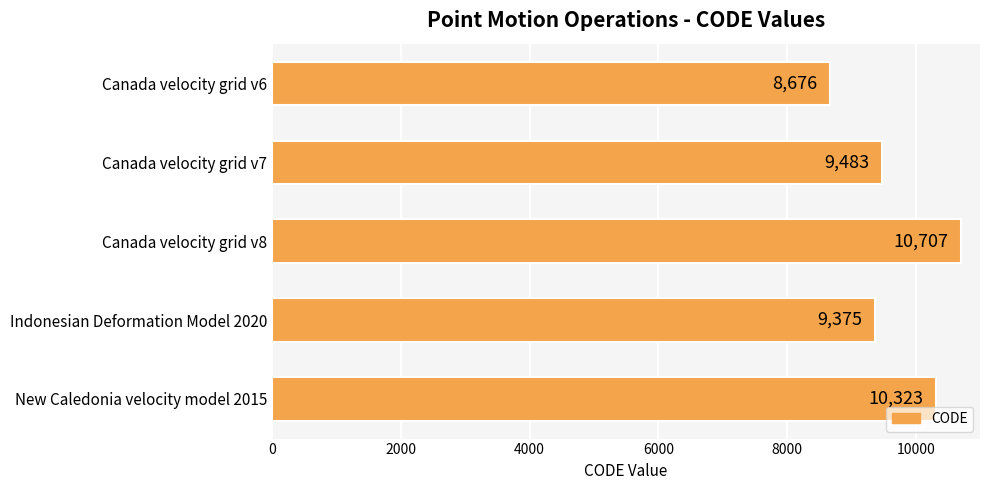

Which label corresponds to the largest value in the chart?

Canada velocity grid v8